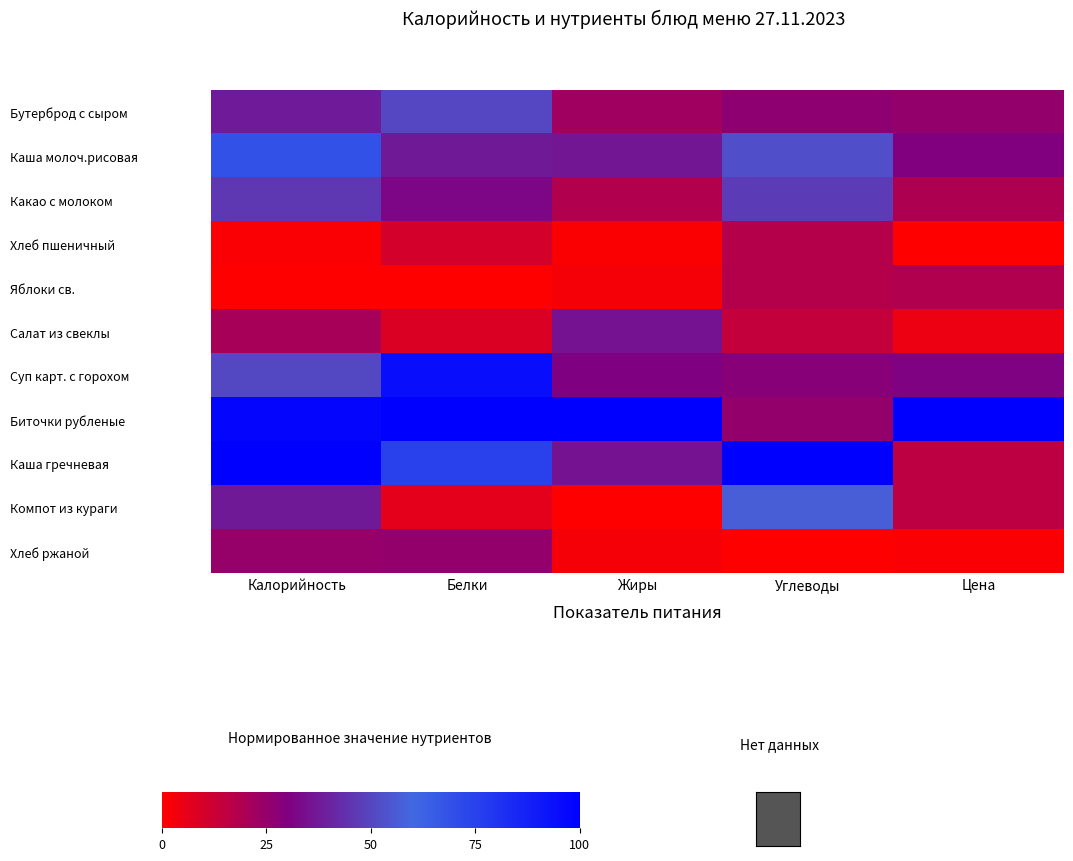

What is the greatest value displayed?

100.0